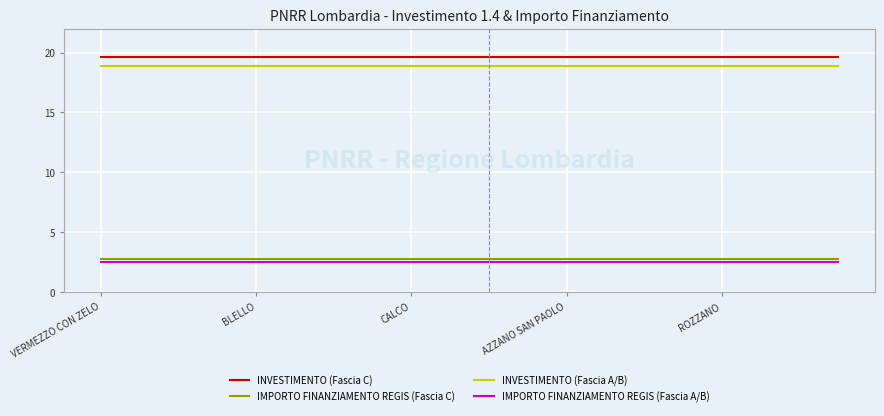

True or false: IMPORTO FINANZIAMENTO REGIS (Fascia C) and INVESTIMENTO (Fascia C) intersect in this chart.

False